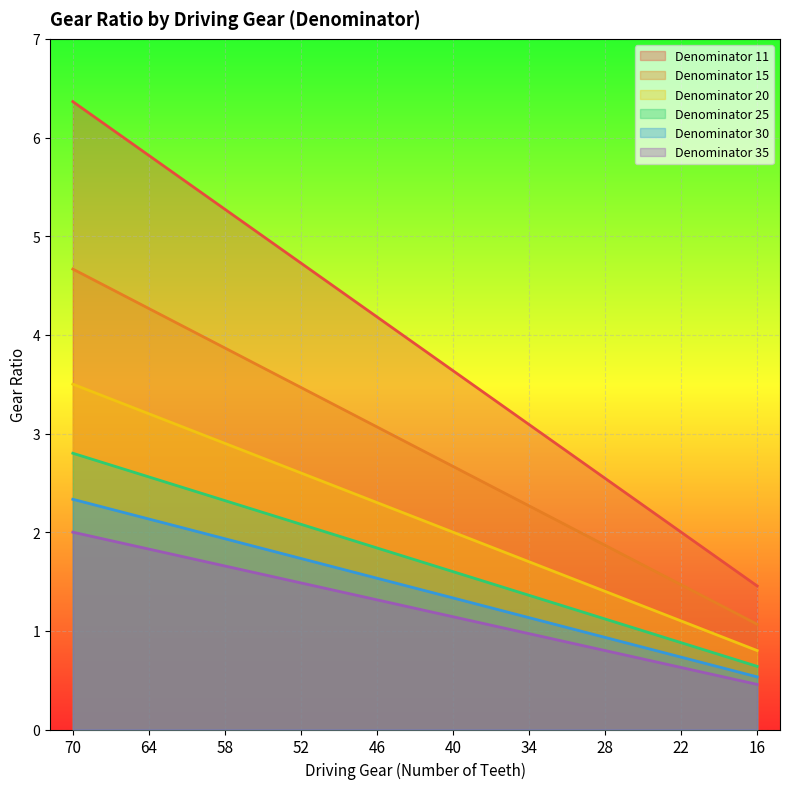

How many lines are shown in the chart?

6